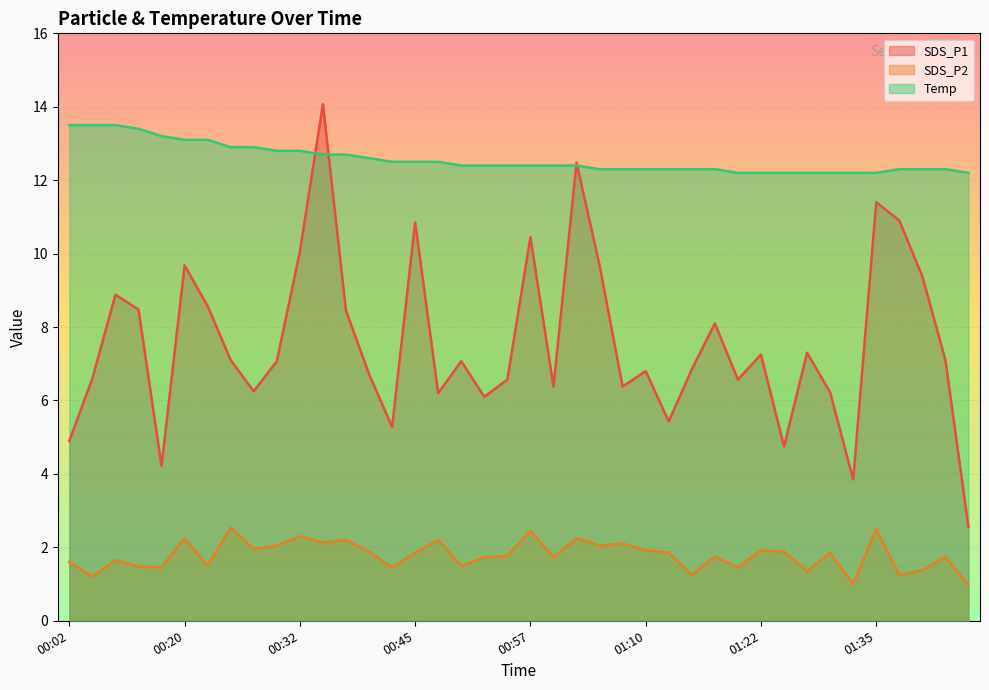

The value of SDS_P1 at 01:47 is 2.5. True or false?

True